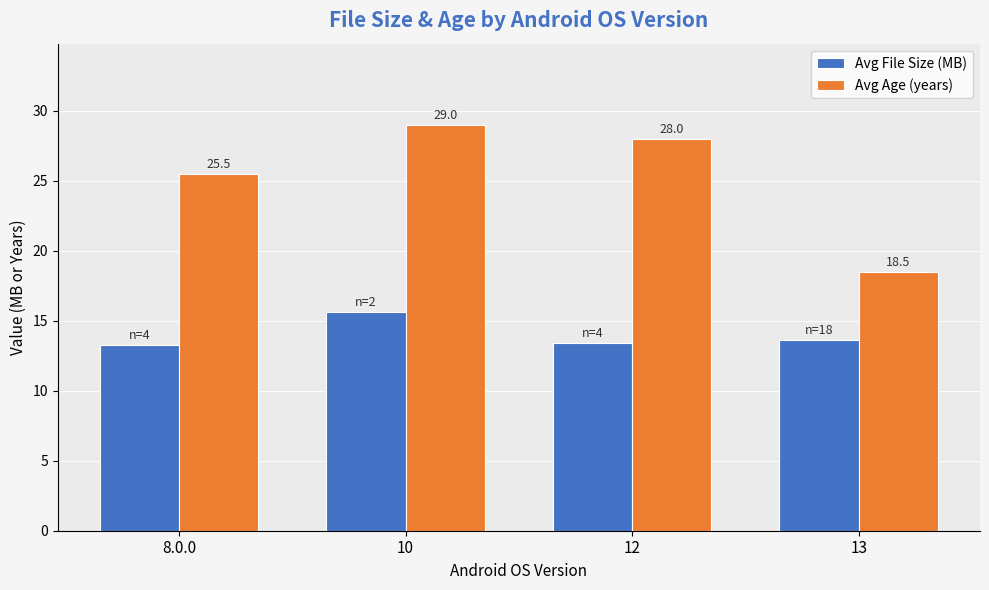

Is the value of Avg Age (years) at 8.0.0 greater than the value of Avg File Size (MB) at 13?

Yes